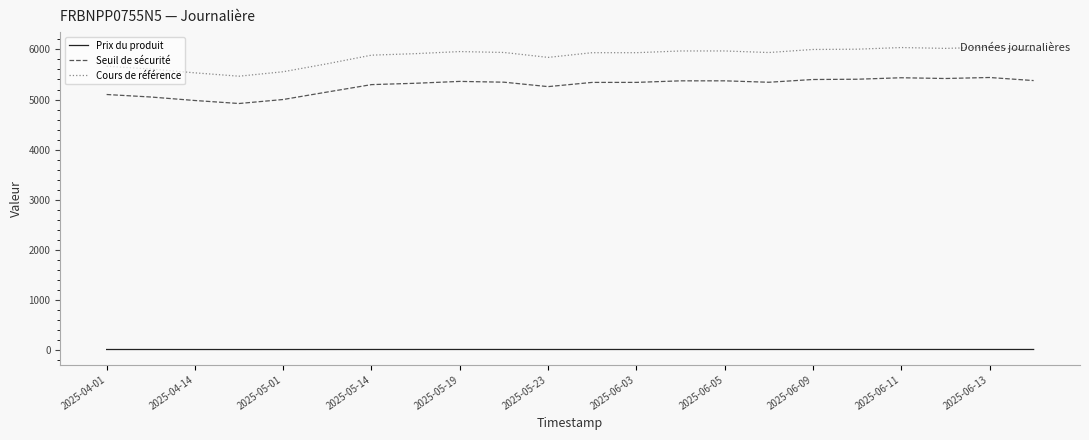

What is the difference between the maximum and minimum values in the Seuil de sécurité series?

520.0